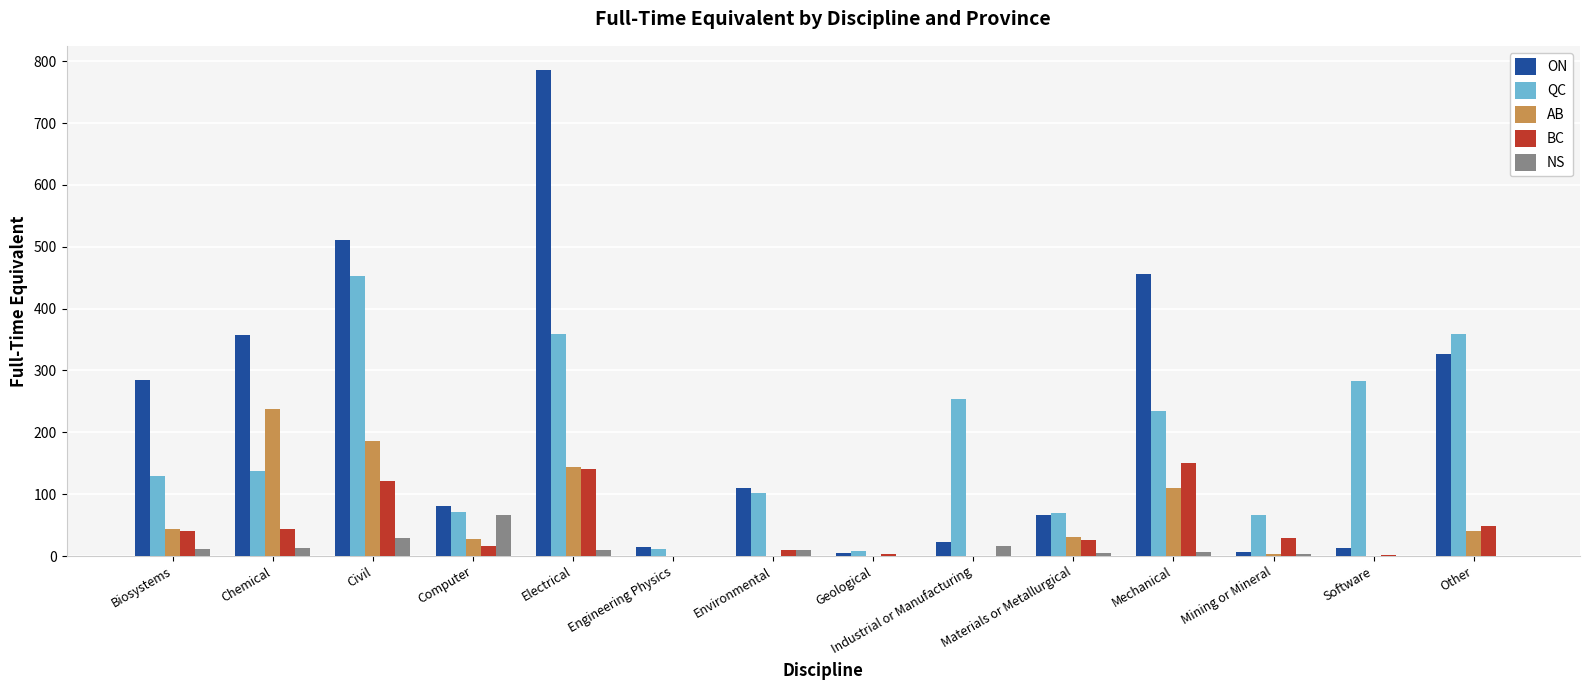

Which category has the highest value across all series?

Electrical